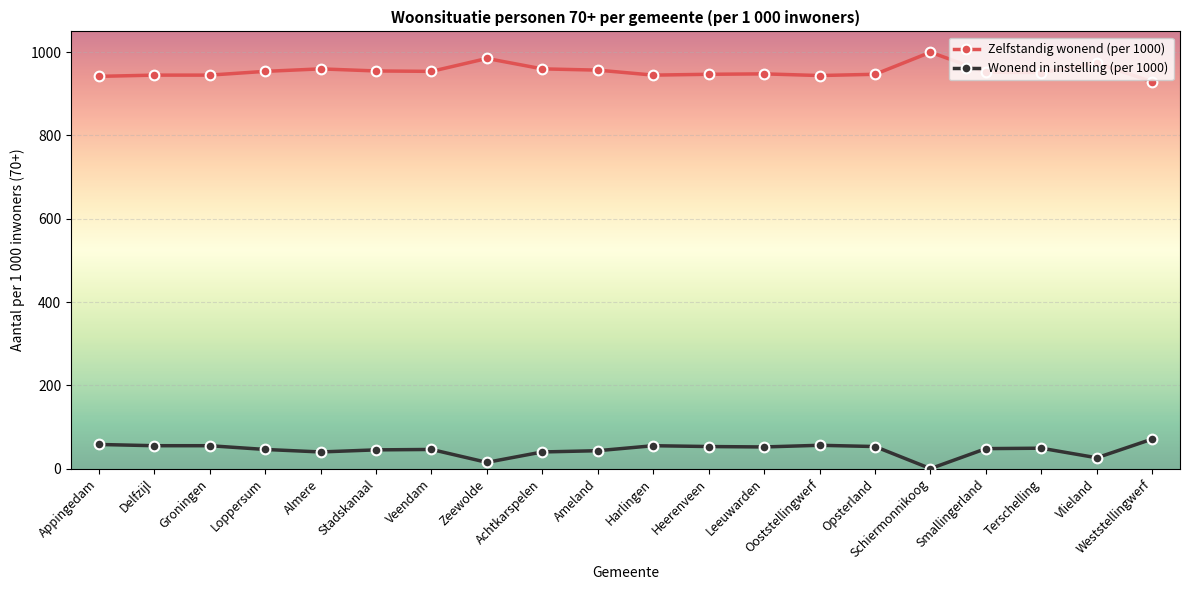

Where does the Wonend in instelling (per 1000) series first go above 49?

Appingedam